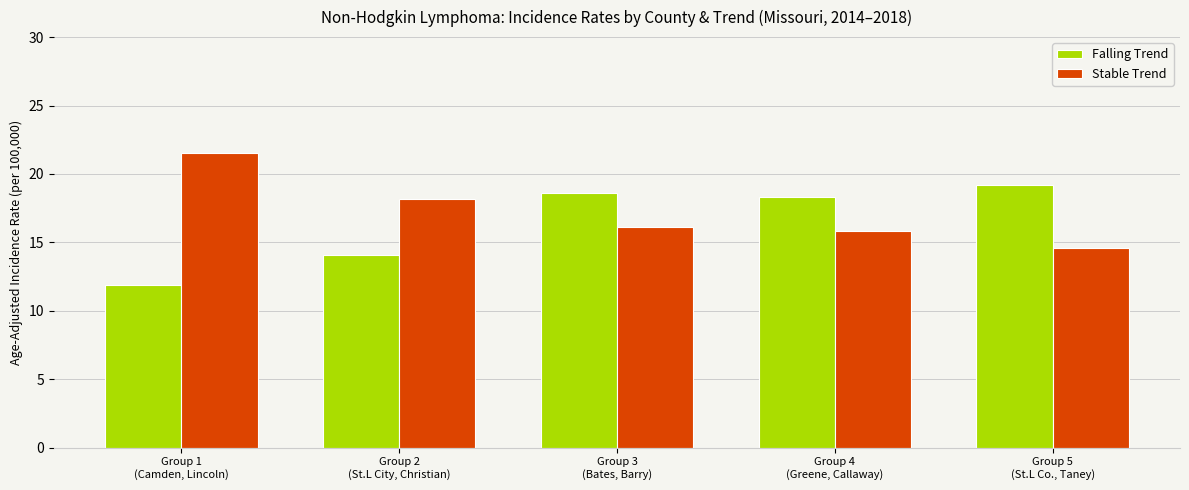

What is the difference between the Stable Trend values at Group 5
(St.L Co., Taney) and Group 2
(St.L City, Christian)?

3.6